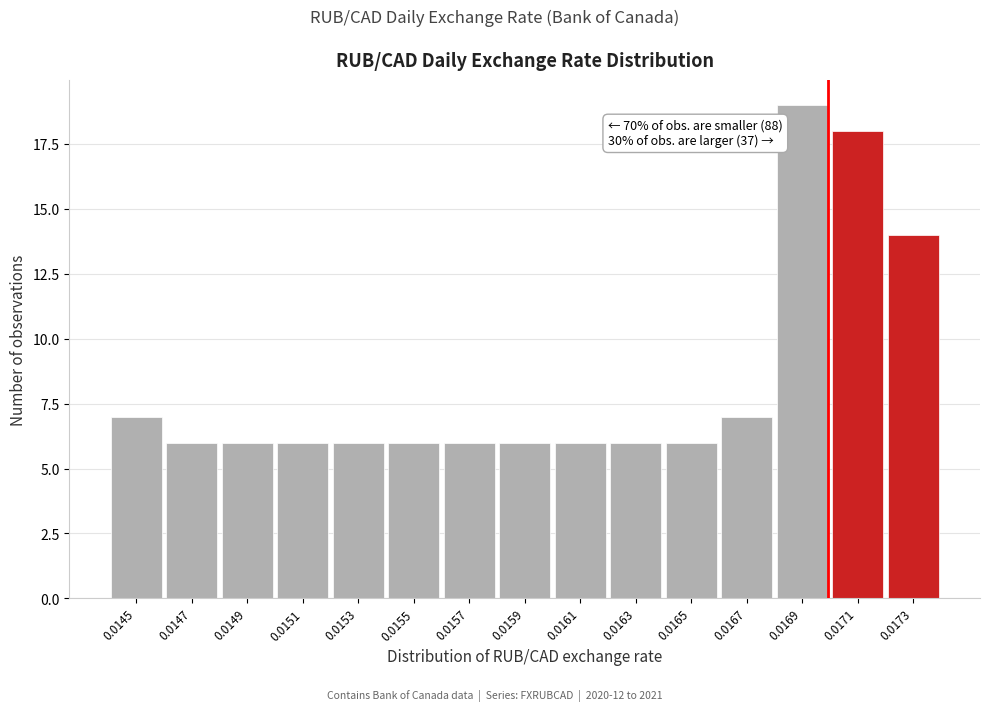

Reading left to right, list all the values displayed in this chart.

7	6	6	6	6	6	6	6	6	6	6	7	19	18	14